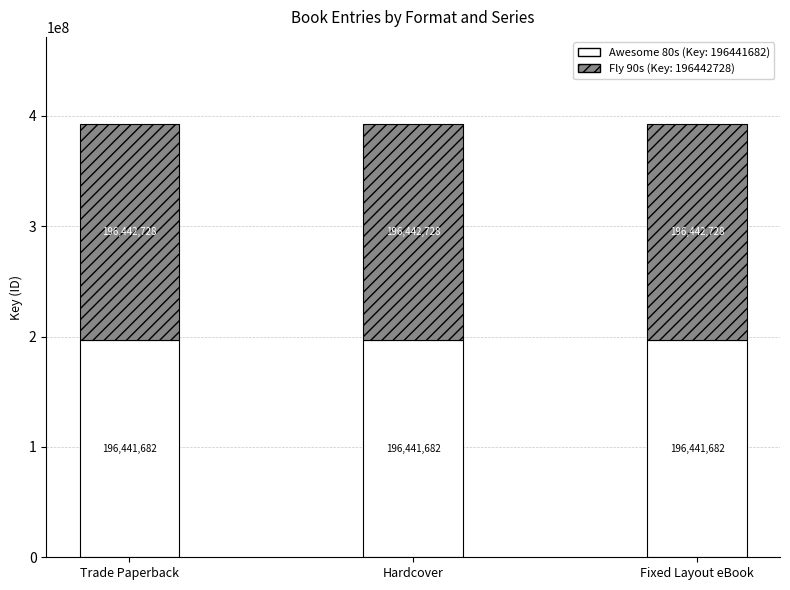

How many bars are there in total?

3